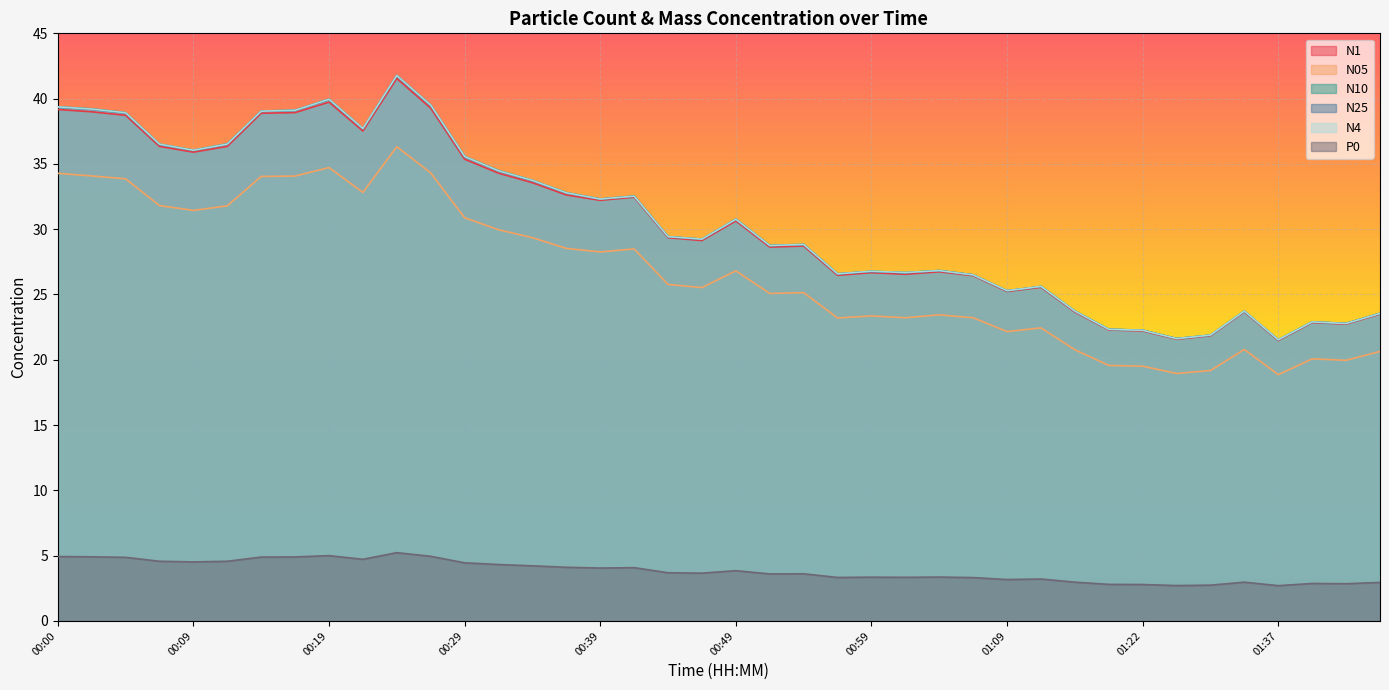

True or false: N10 and N05 cross at least once.

False